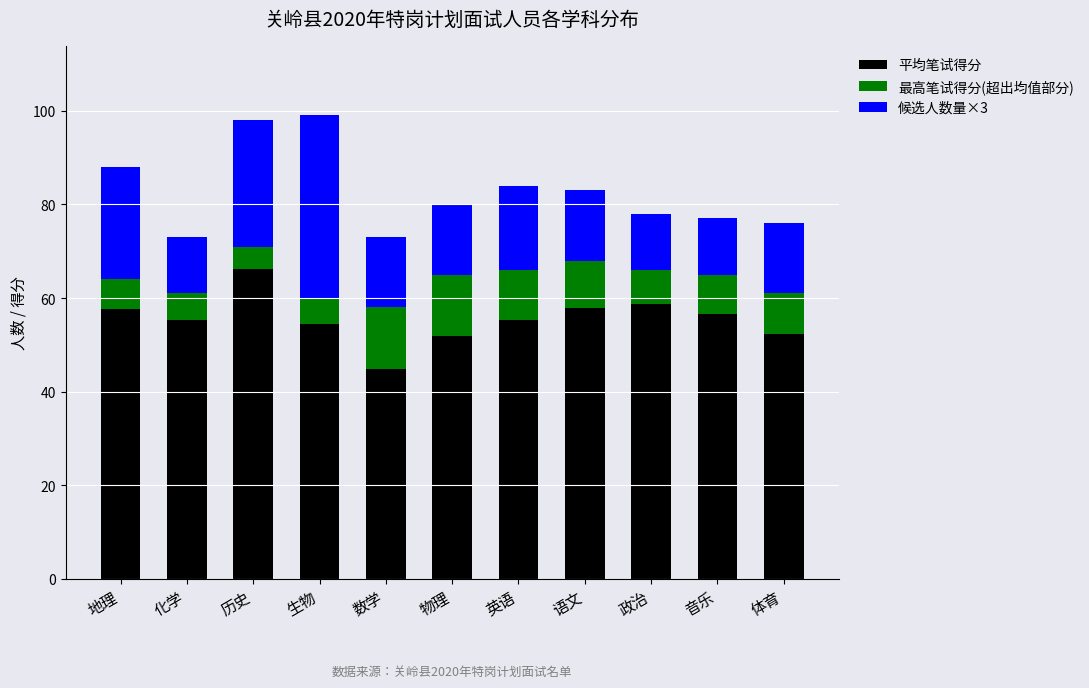

Read the 平均笔试得分 value at 化学.

55.3